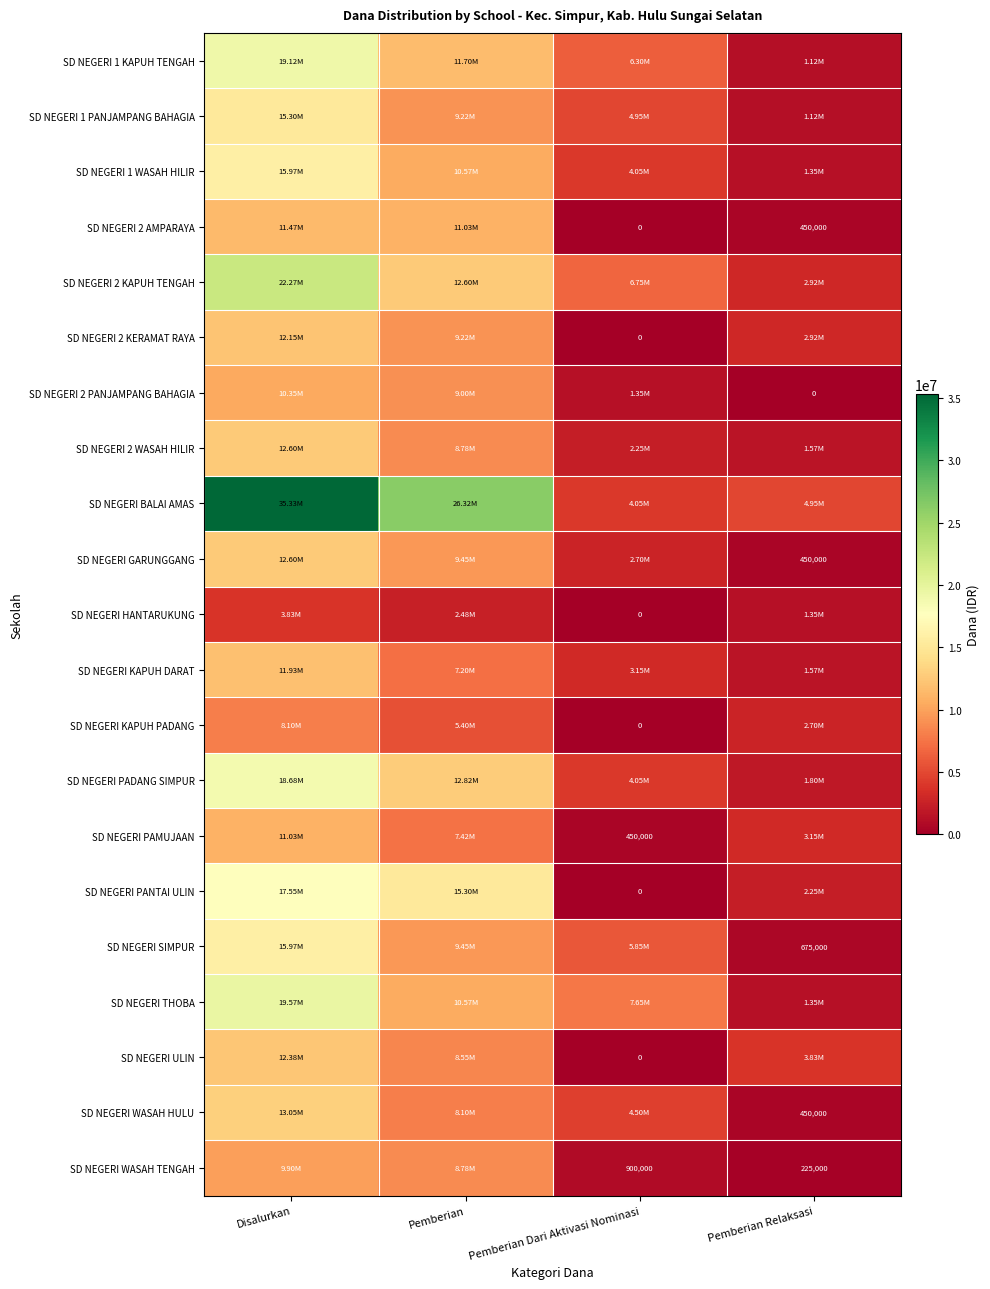

What is the sum of the SD NEGERI 1 WASAH HILIR values at Disalurkan and Pemberian Relaksasi?

17325000